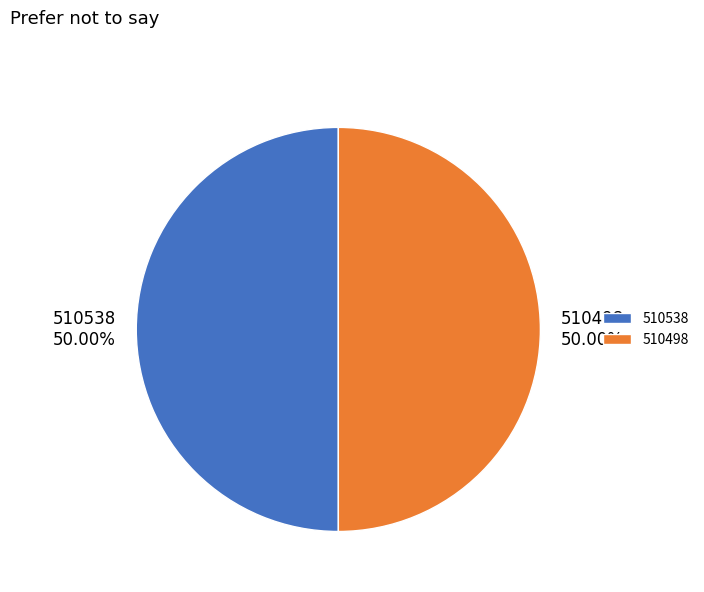

What percentage is the 510538 slice, to the nearest percent?

50%